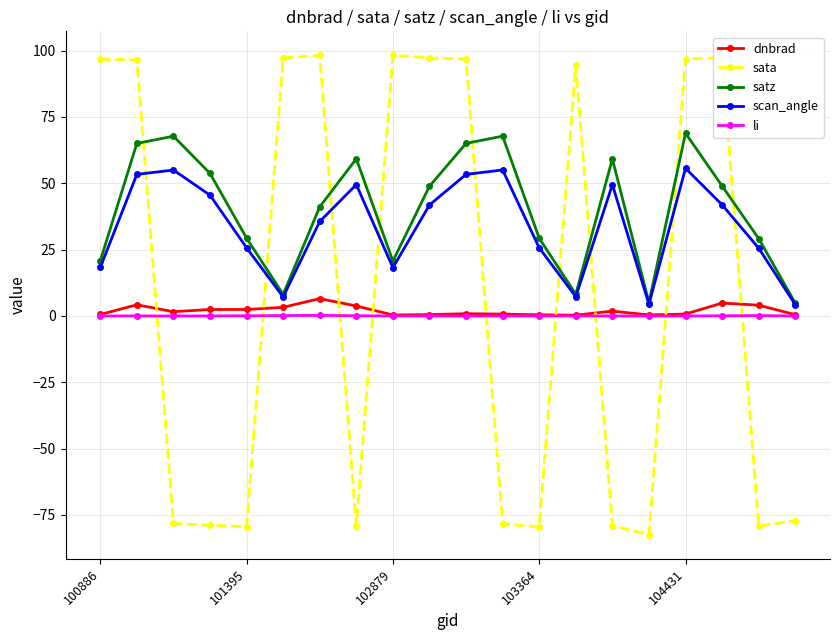

What is the smallest value displayed?

-82.5